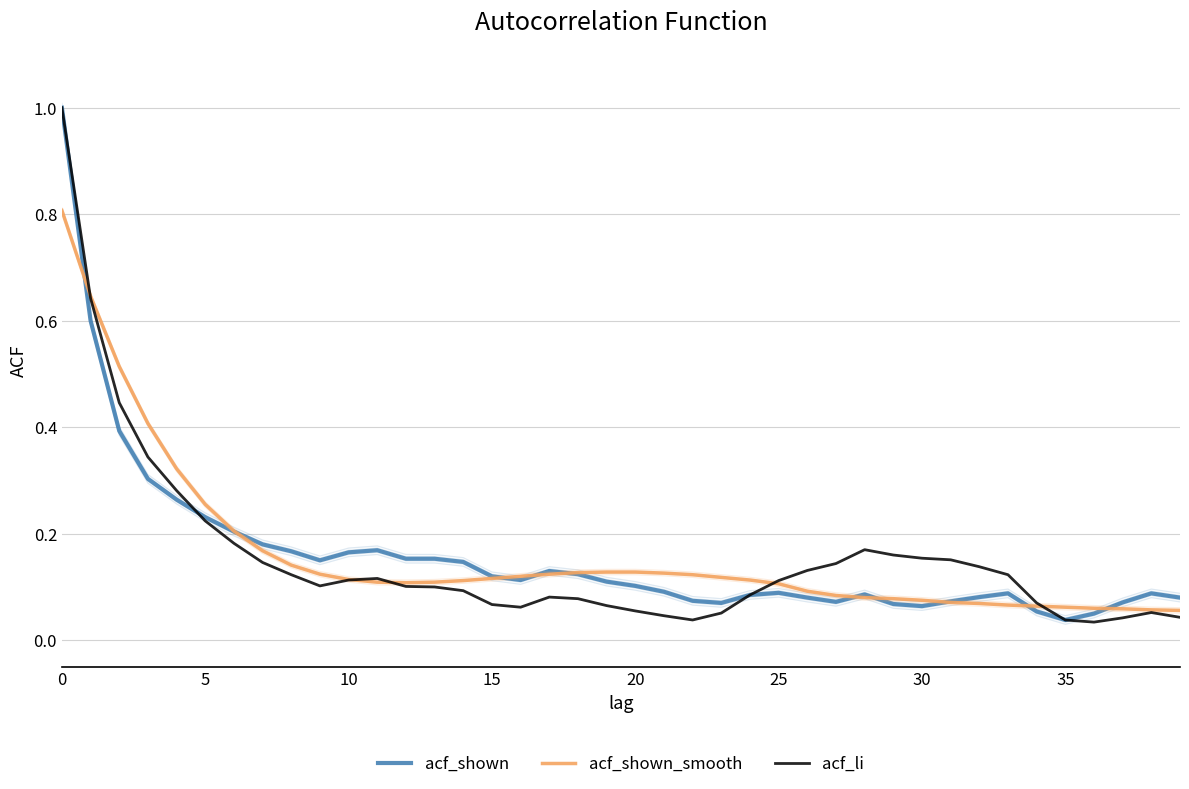

Which series has the largest total across all categories?

acf_shown_smooth